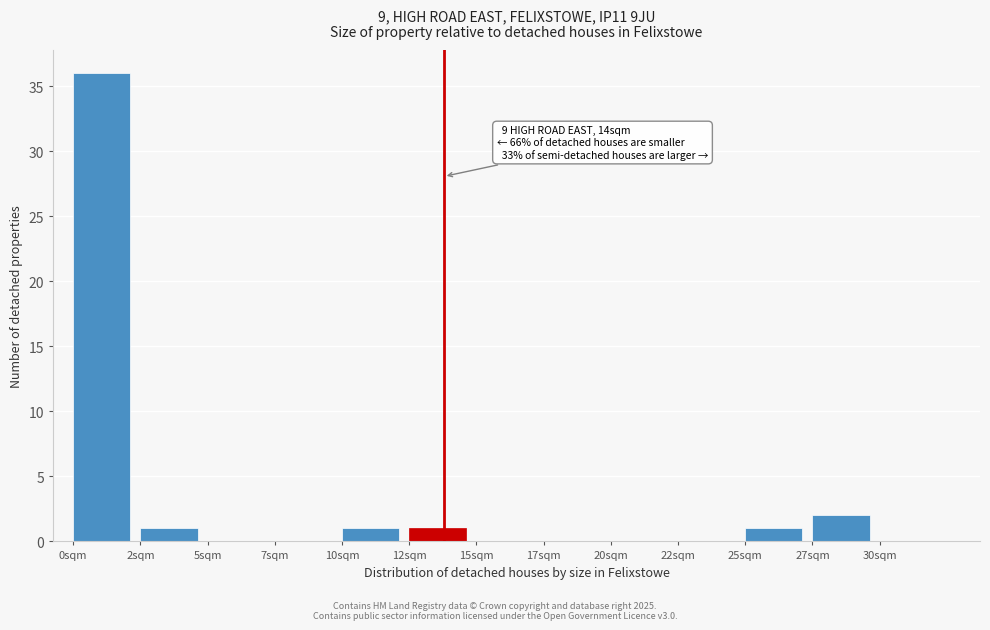

Reading left to right, extract all data points from this chart.

0sqm=36	2sqm=1	5sqm=0	7sqm=0	10sqm=1	12sqm=1	15sqm=0	17sqm=0	20sqm=0	22sqm=0	25sqm=1	27sqm=2	30sqm=0